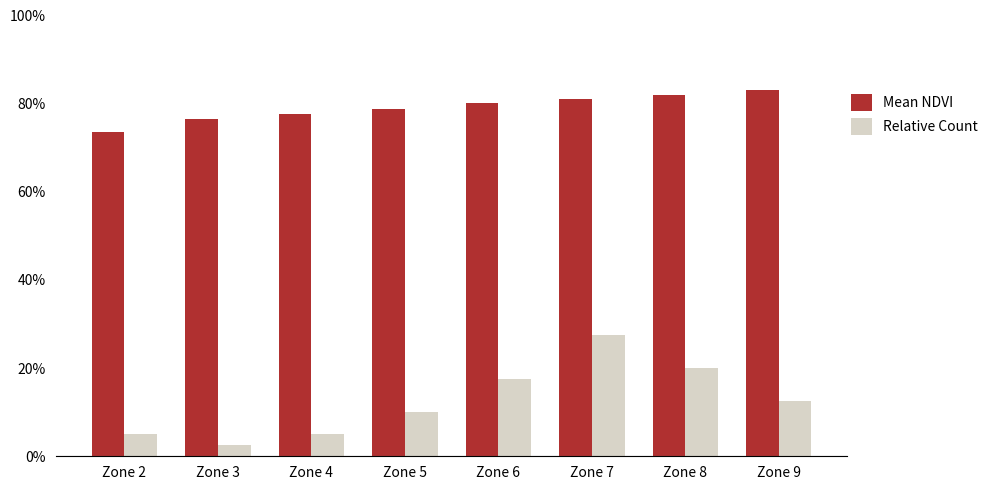

List the series in order of their peak value, lowest first.

Relative Count, Mean NDVI